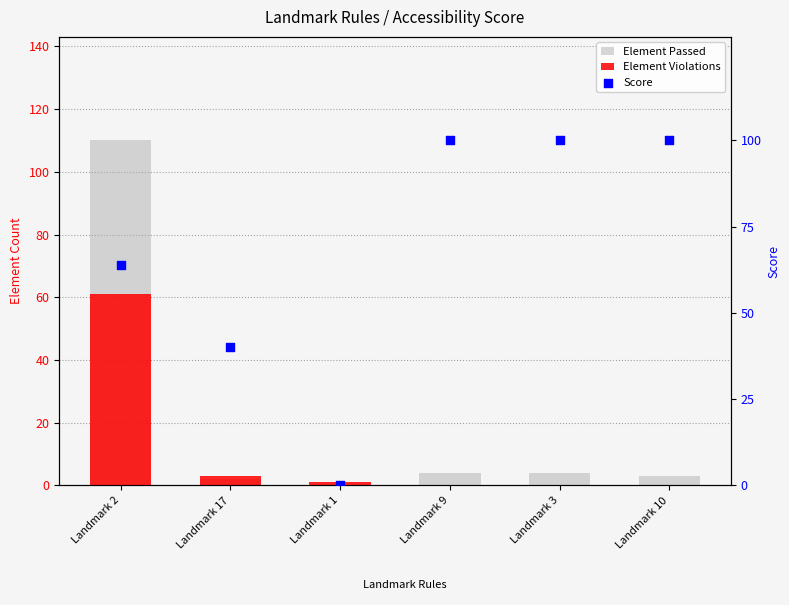

At how many categories does at least one series exceed 75?

4